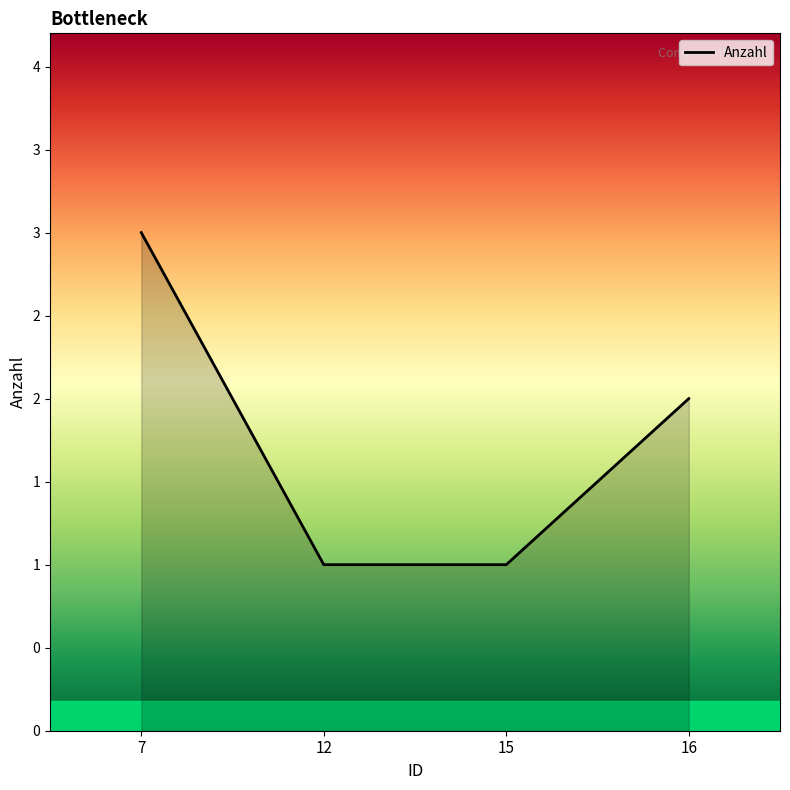

Is this an area chart (filled region under the line)?

Yes